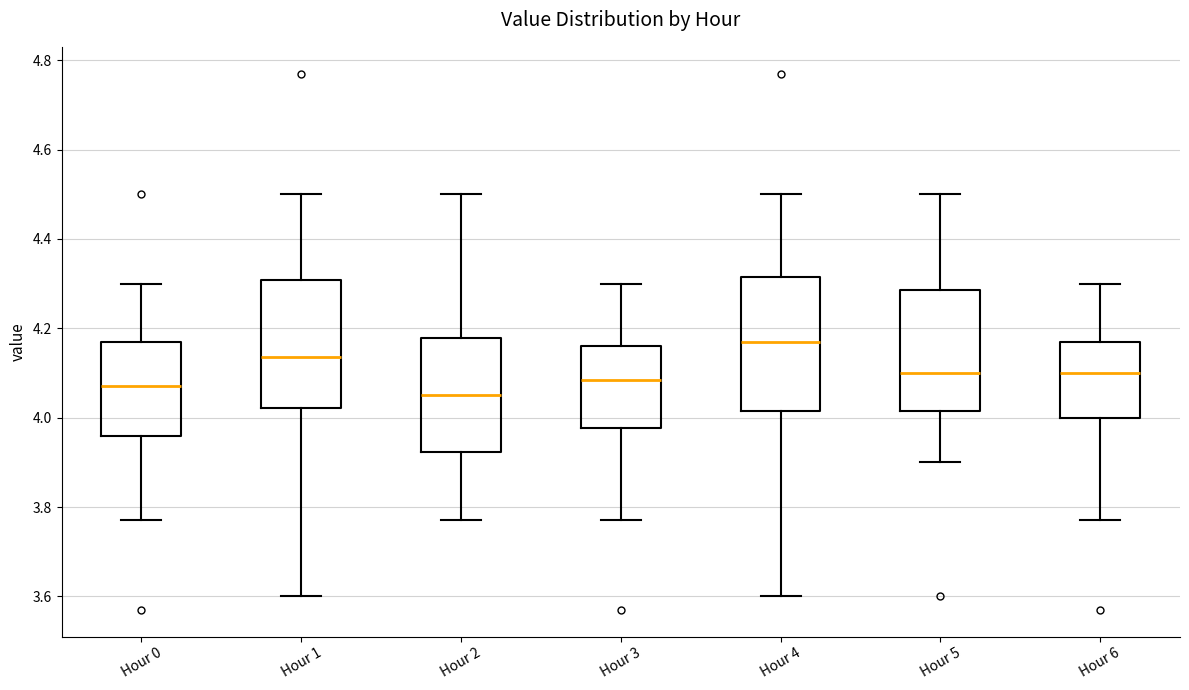

Reading left to right, transcribe this box plot: for each box, give where its median line is, the range the box spans, and where its two whiskers end, as read against the y-axis. The values are not printed on the chart, so give them approximately, as read against the axis.

Hour 0: median 4.08, box 3.96 to 4.18, whiskers 3.78 to 4.30
Hour 1: median 4.14, box 4.02 to 4.30, whiskers 3.60 to 4.50
Hour 2: median 4.06, box 3.92 to 4.18, whiskers 3.78 to 4.50
Hour 3: median 4.08, box 3.98 to 4.16, whiskers 3.78 to 4.30
Hour 4: median 4.18, box 4.02 to 4.32, whiskers 3.60 to 4.50
Hour 5: median 4.10, box 4.02 to 4.28, whiskers 3.90 to 4.50
Hour 6: median 4.10, box 4.00 to 4.18, whiskers 3.78 to 4.30